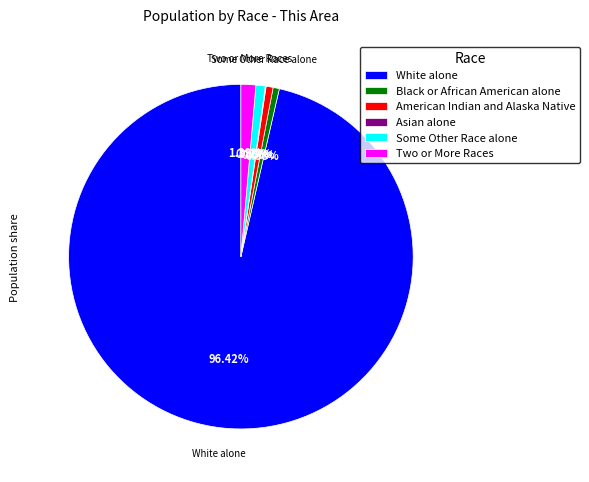

Does Two or More Races account for over 50% of the chart?

No